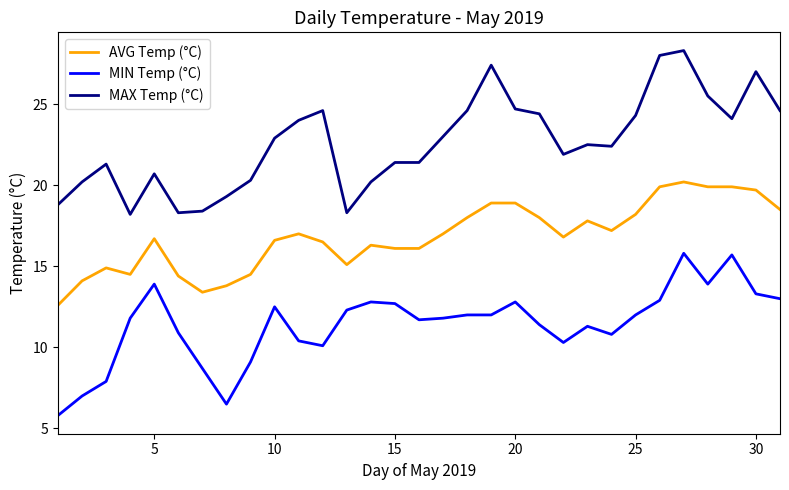

Which series has the largest total across all categories?

MAX Temp (°C)